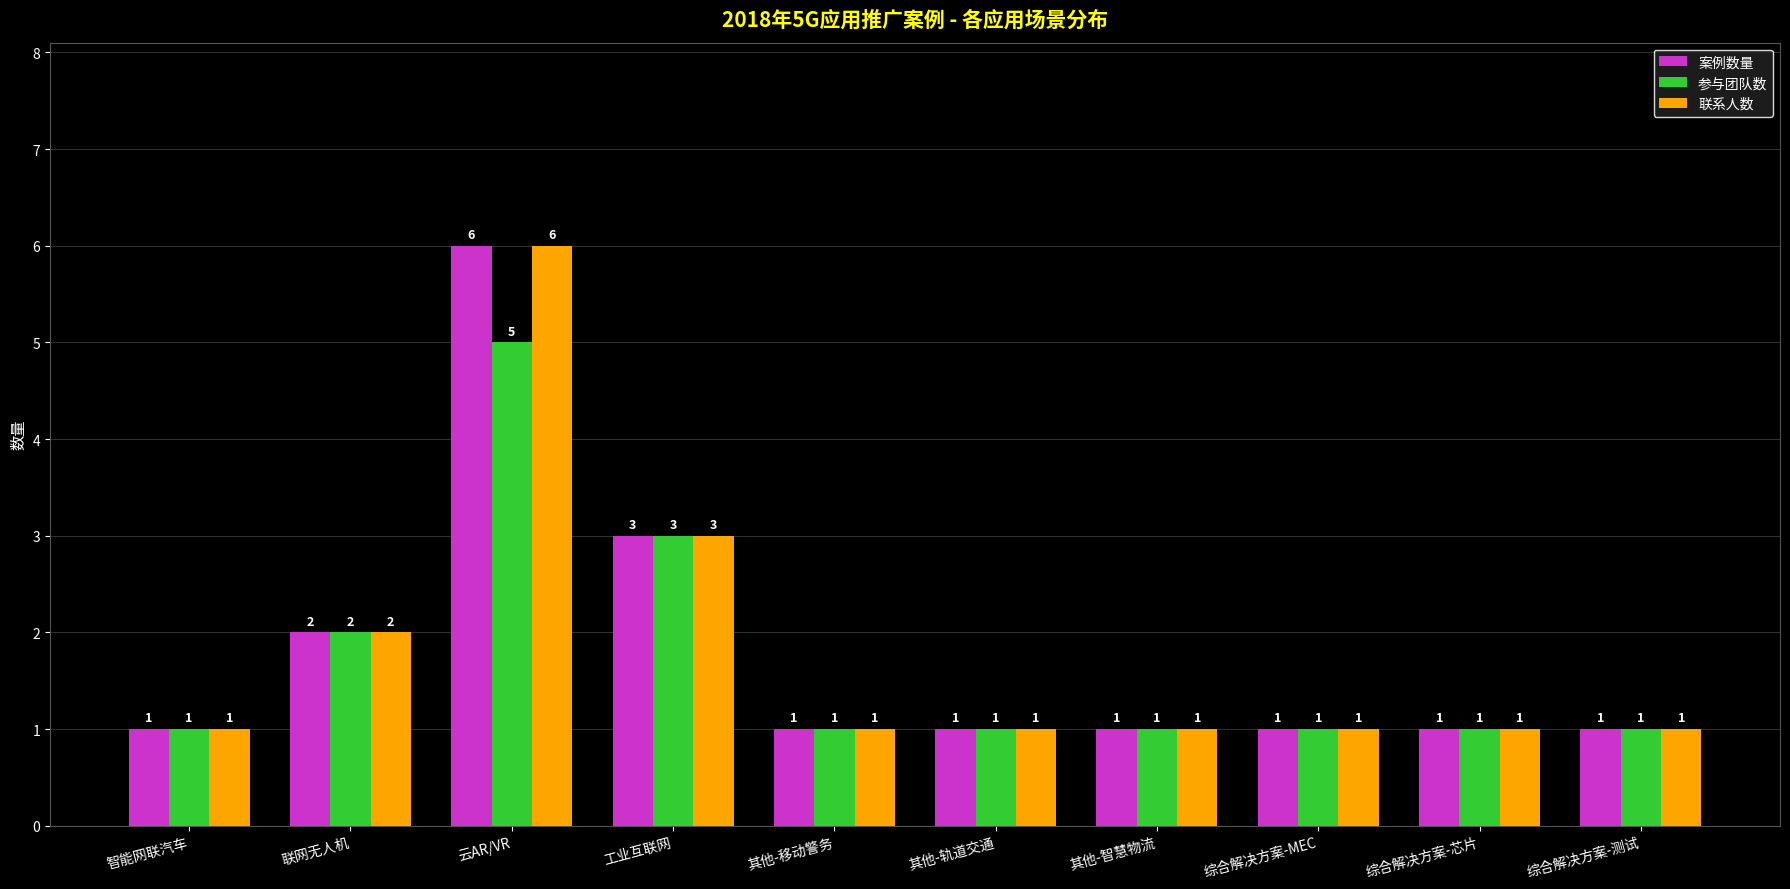

At which category is the sum across all series the highest?

云AR/VR